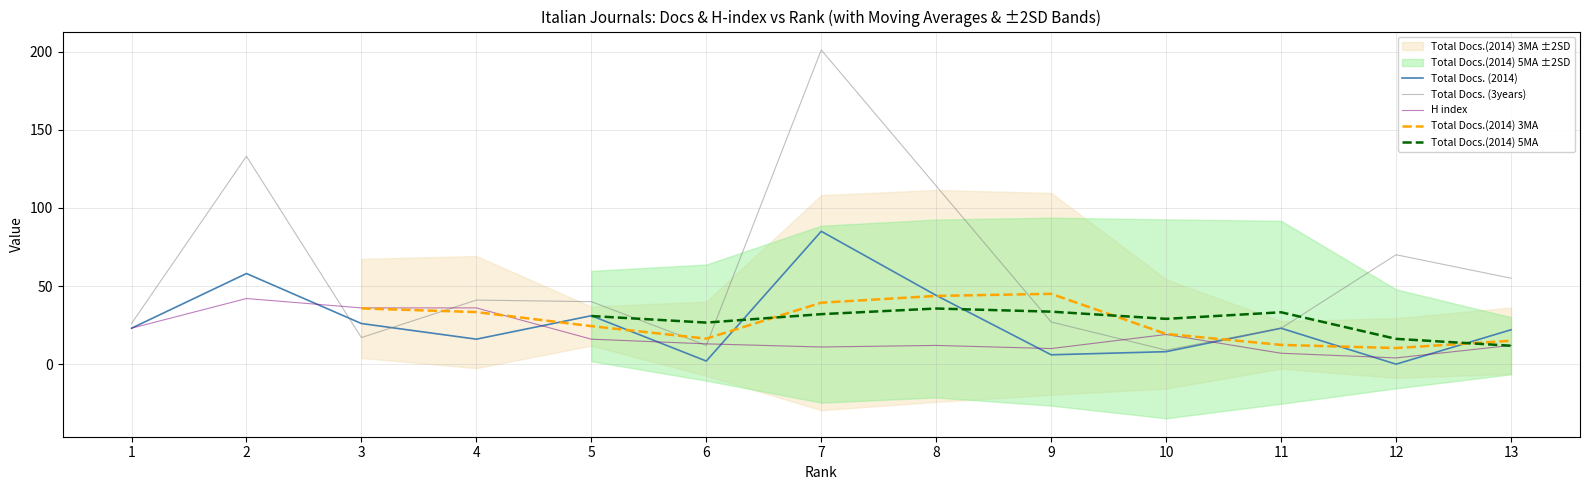

Reading right to left, list all the values displayed in this chart.

Total Docs. (2014): 22	0	23	8	6	44	85	2	31	16	26	58	23
Total Docs. (3years): 55	70	23	9	27	114	201	12	40	41	17	133	26
H index: 12	4	7	19	10	12	11	13	16	36	36	42	23